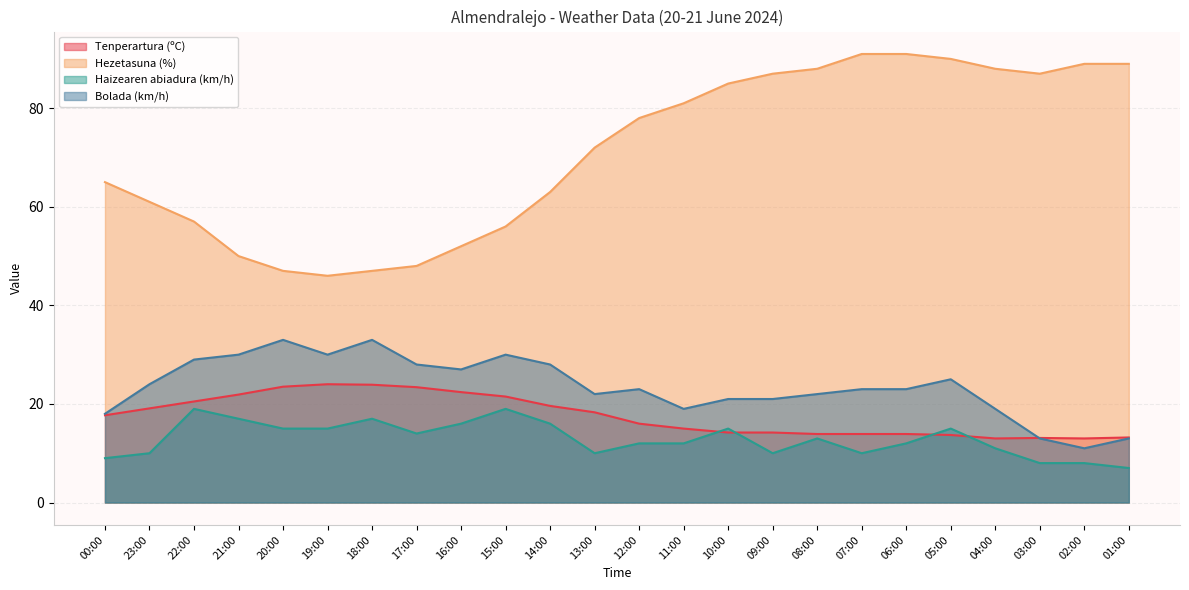

Where is Bolada (km/h) nearest to the value 22?

13:00